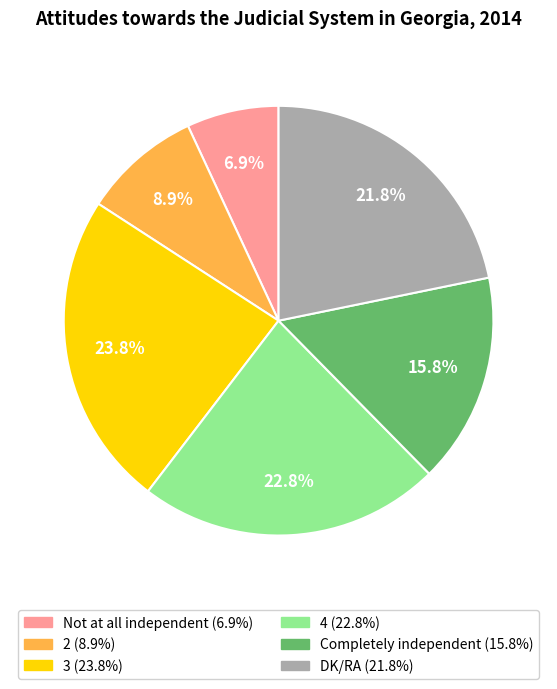

What percentage is the 2 slice, to the nearest percent?

9%